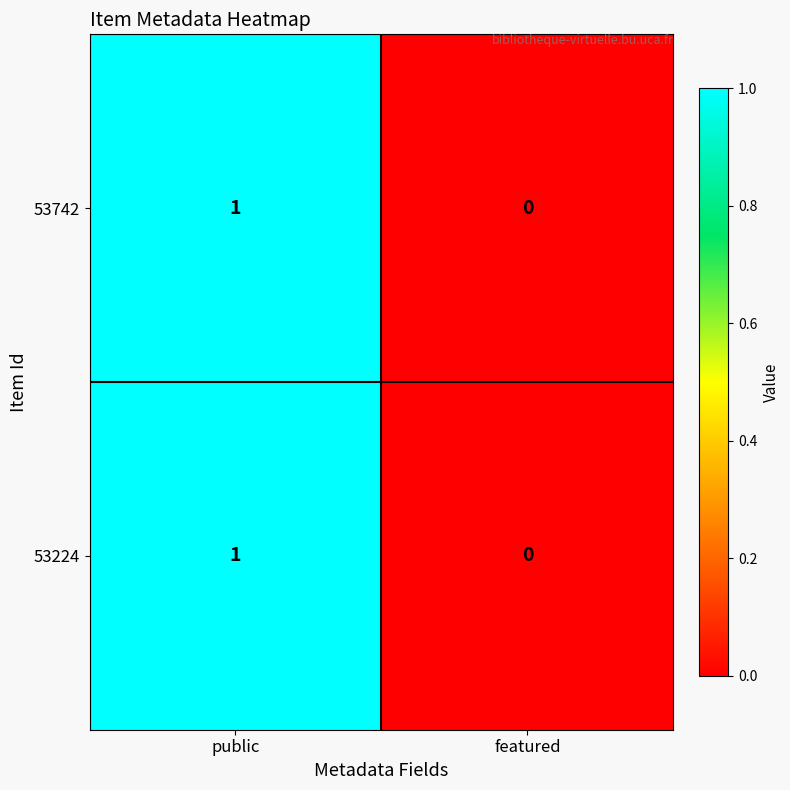

Reading left to right, list all the values displayed in this chart.

53742: 1	0
53224: 1	0